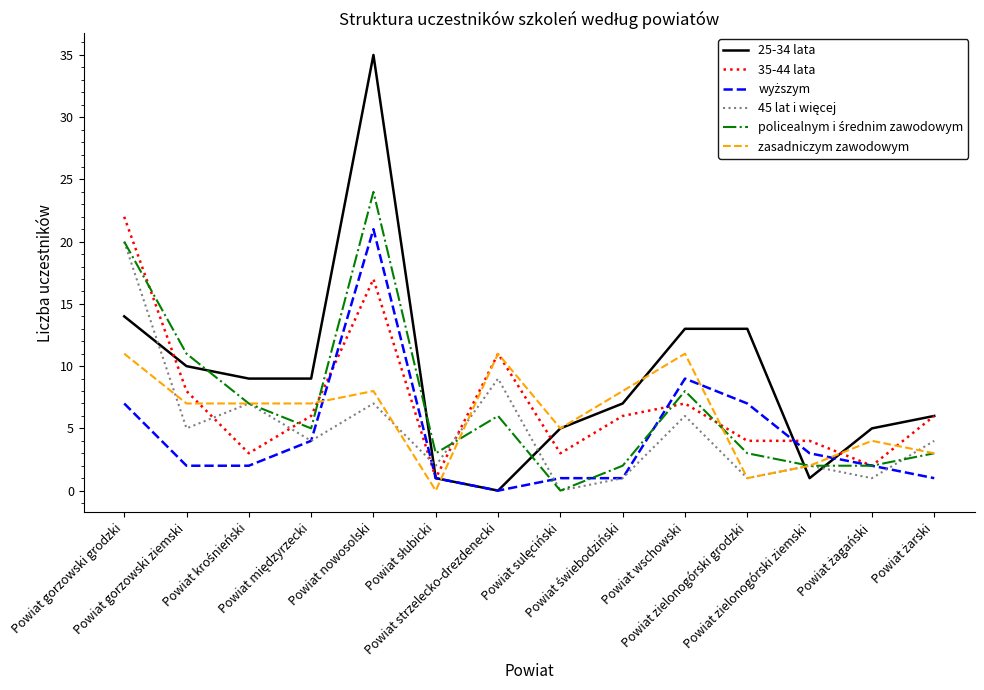

Which series has the largest range (max minus min)?

25-34 lata